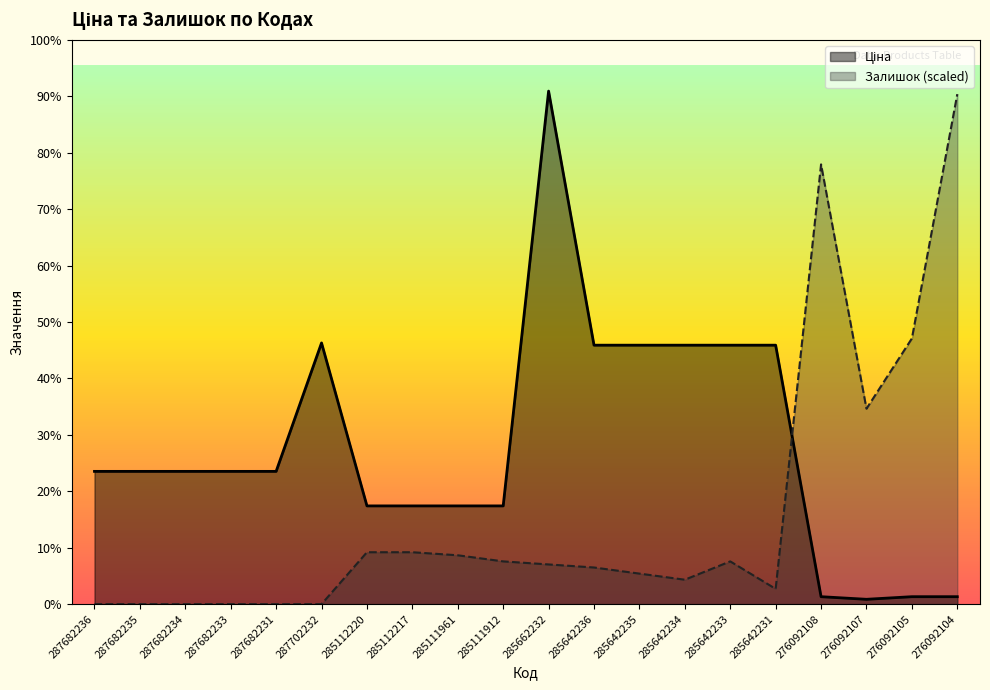

What is the label of the 16th point from the right?

287682231